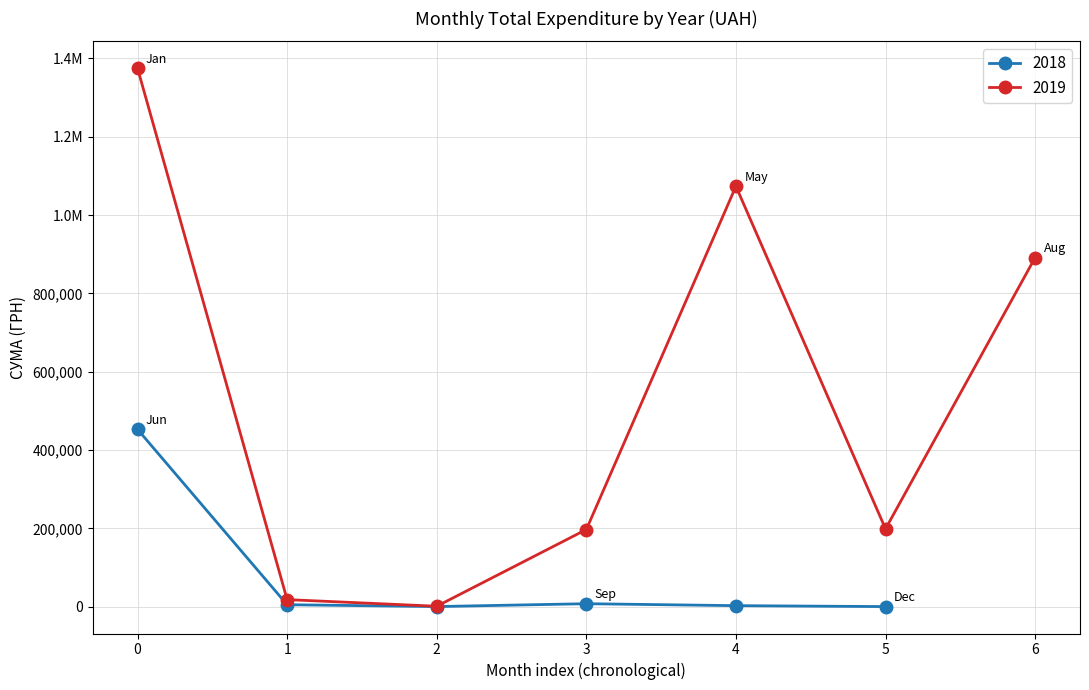

True or false: 2019 has more than 2 points higher than both neighbors.

False